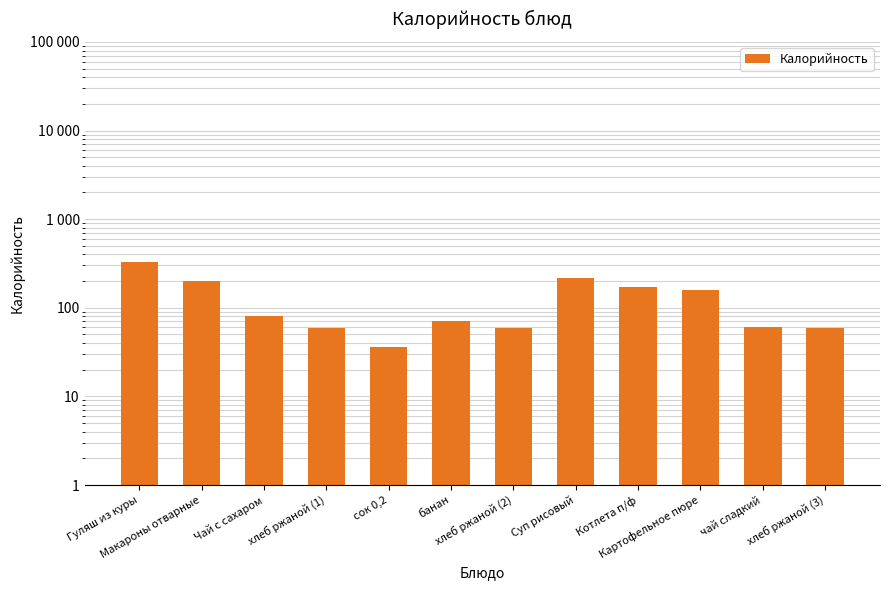

What is the label of the 9th bar from the right?

хлеб ржаной (1)